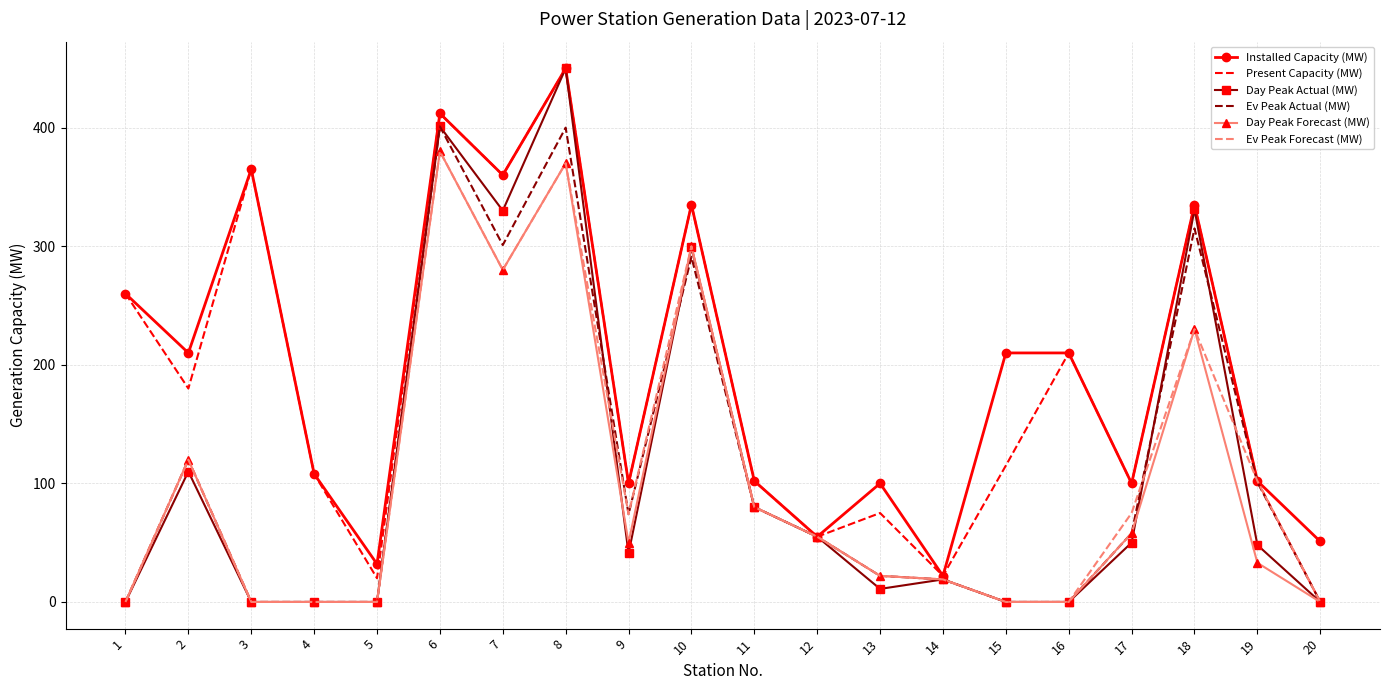

What is the spread (max minus min) of values at 5?

32